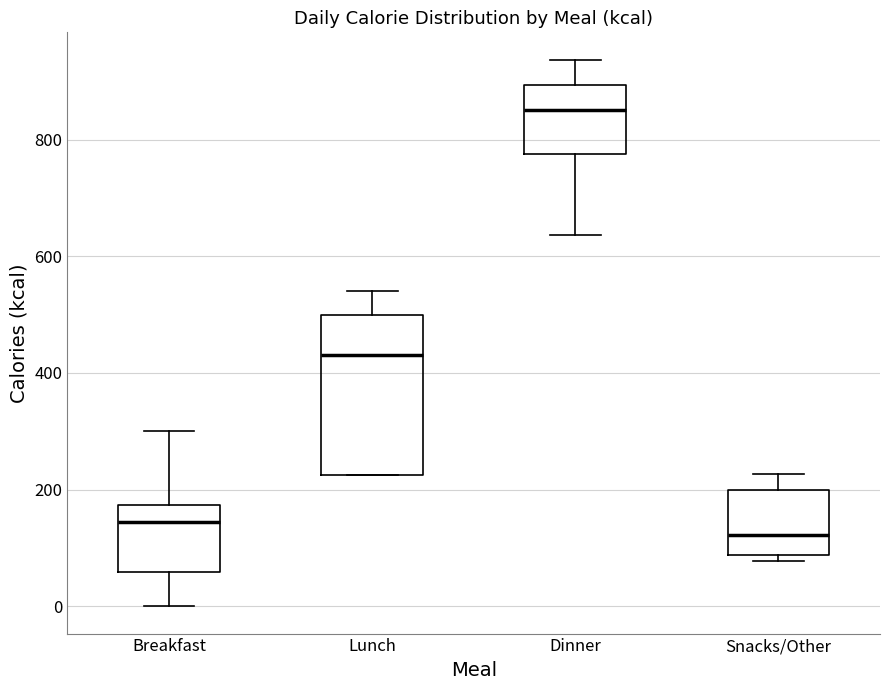

Where does the median line of the box for Lunch sit on the y-axis? The values are not printed on the chart, so give them approximately, as read against the axis.

440